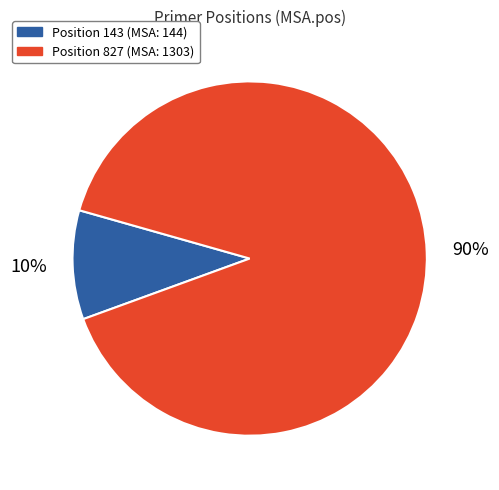

Does any single category account for the majority?

Yes